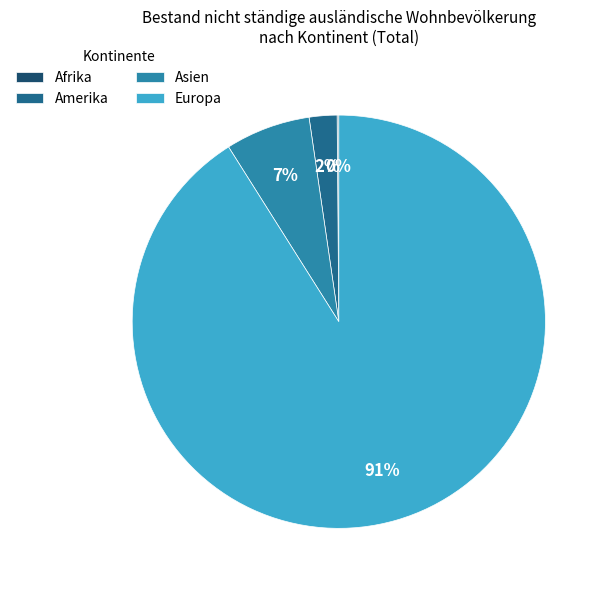

The Europa slice represents 86% of the pie. True or false?

False